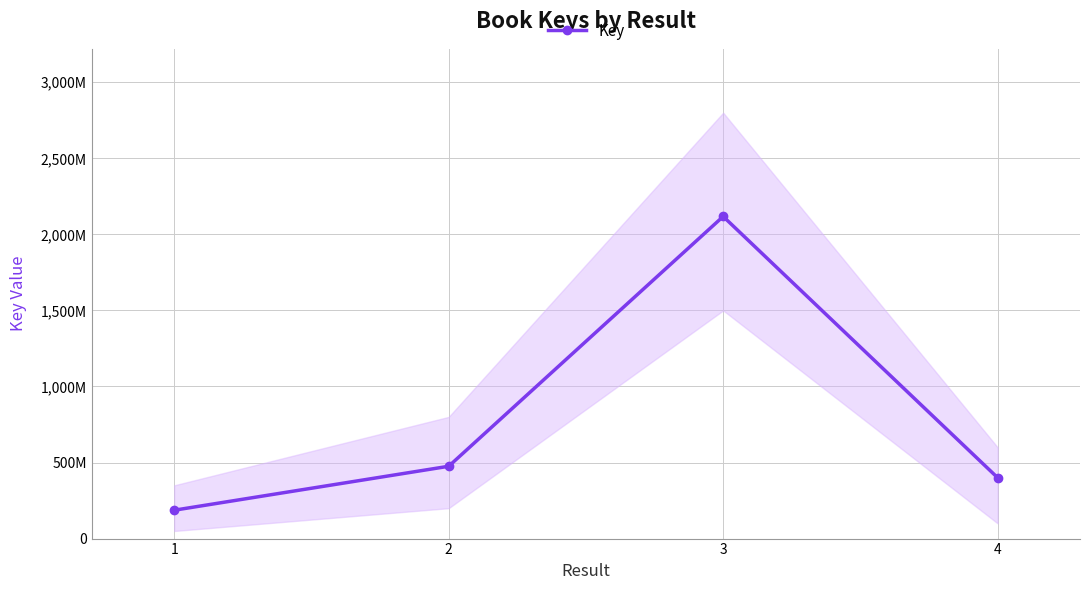

At which label does the data first exceed 475488061?

3